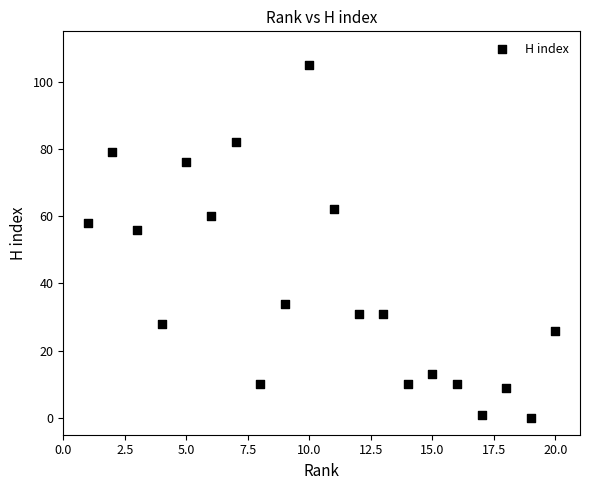

What Y value in the scatter plot is closest to 52?

56